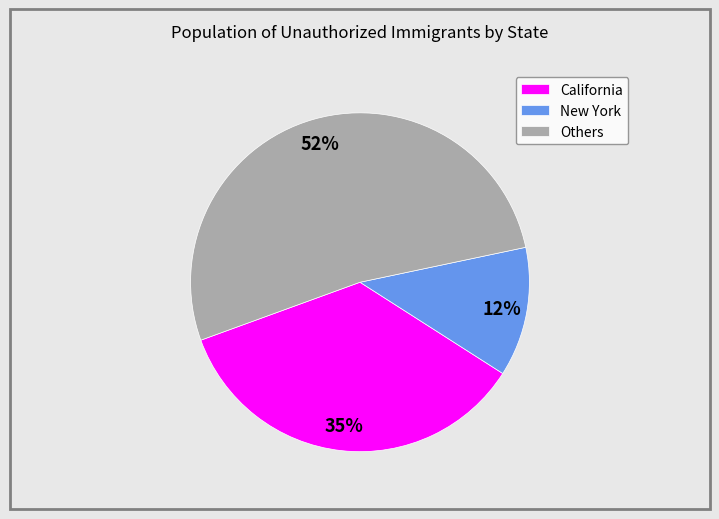

Combined, do California and New York account for over 50%?

No